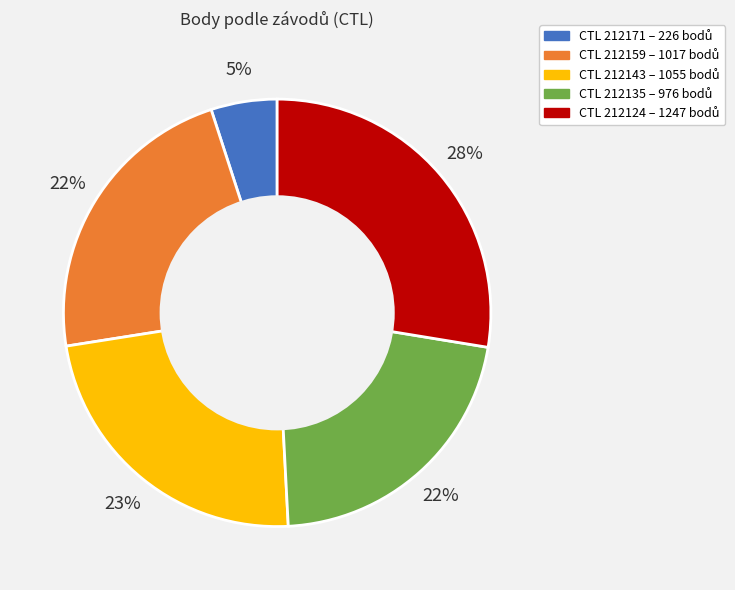

To the nearest percent, what is the difference between the largest and smallest slice percentages?

23%